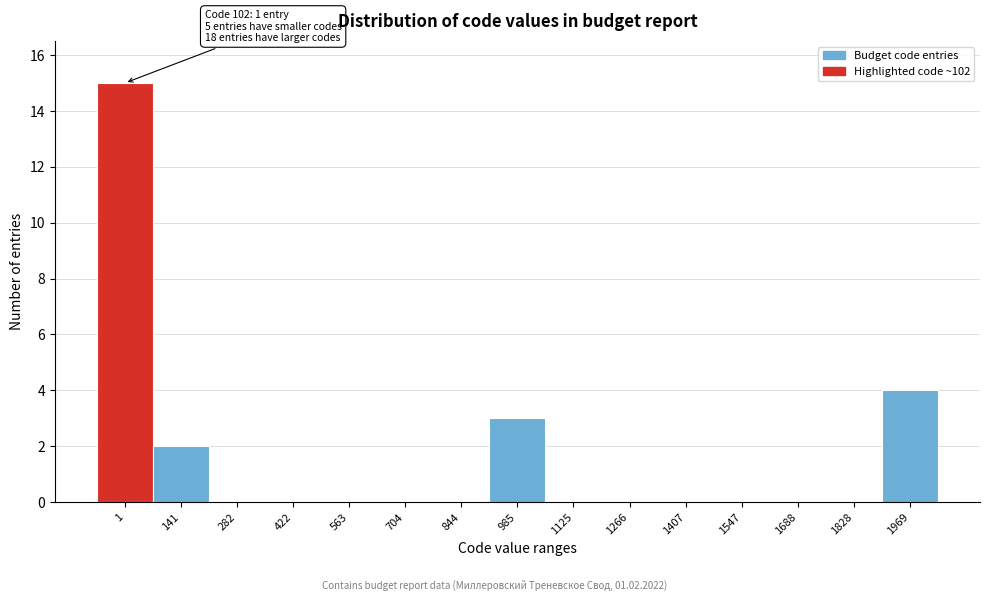

Reading left to right, transcribe all the data shown in this chart.

1=15	141=2	282=0	422=0	563=0	704=0	844=0	985=3	1125=0	1266=0	1407=0	1547=0	1688=0	1828=0	1969=4